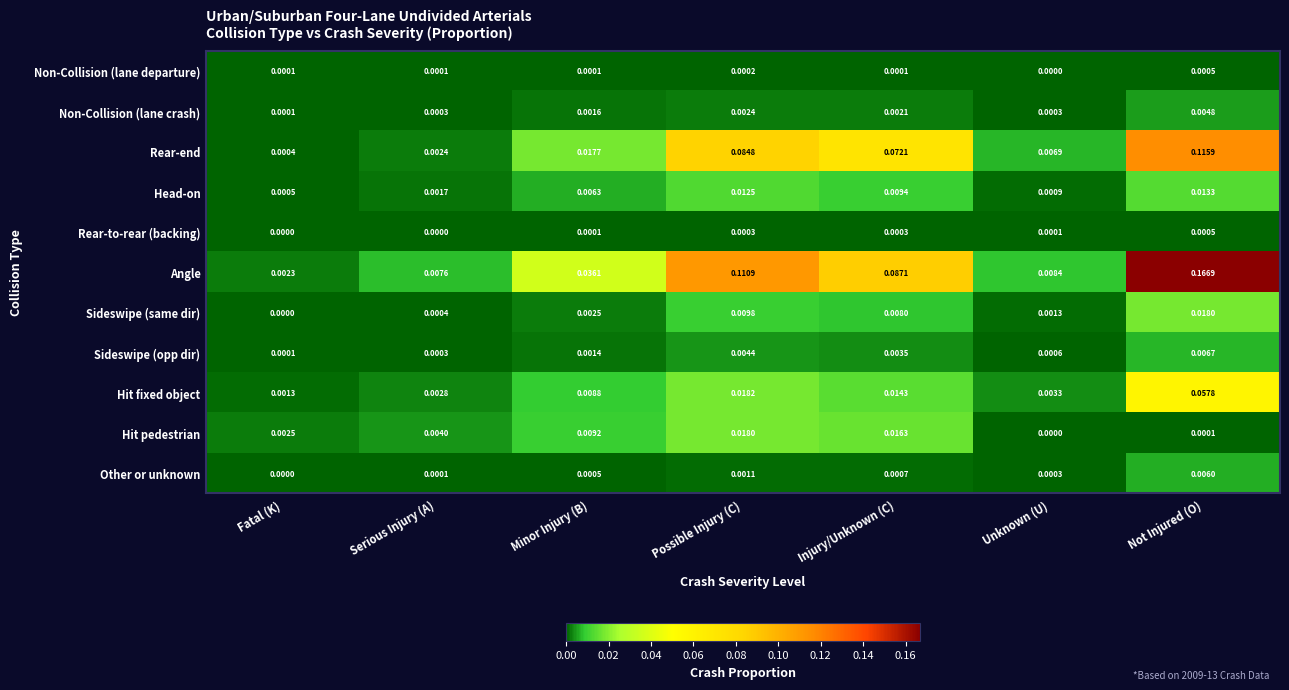

Is the value of Rear-to-rear (backing) at Unknown (U) greater than the value of Rear-end at Unknown (U)?

No